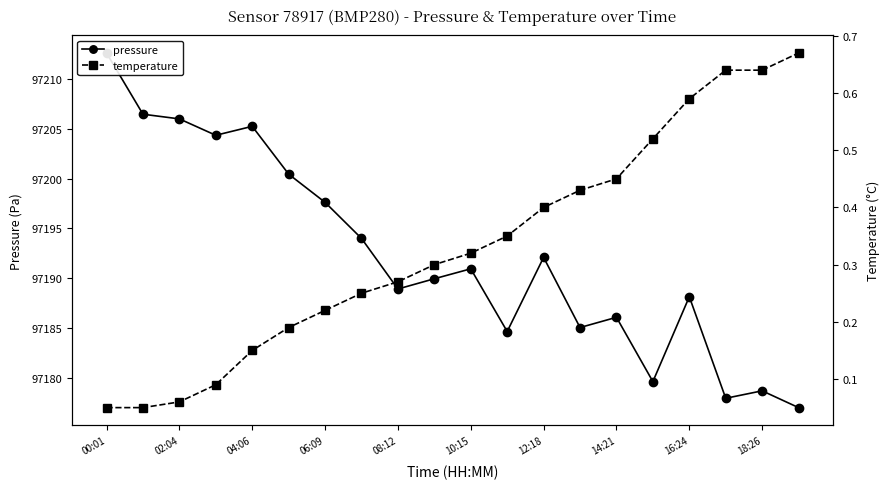

Count the number of data series in this chart.

2